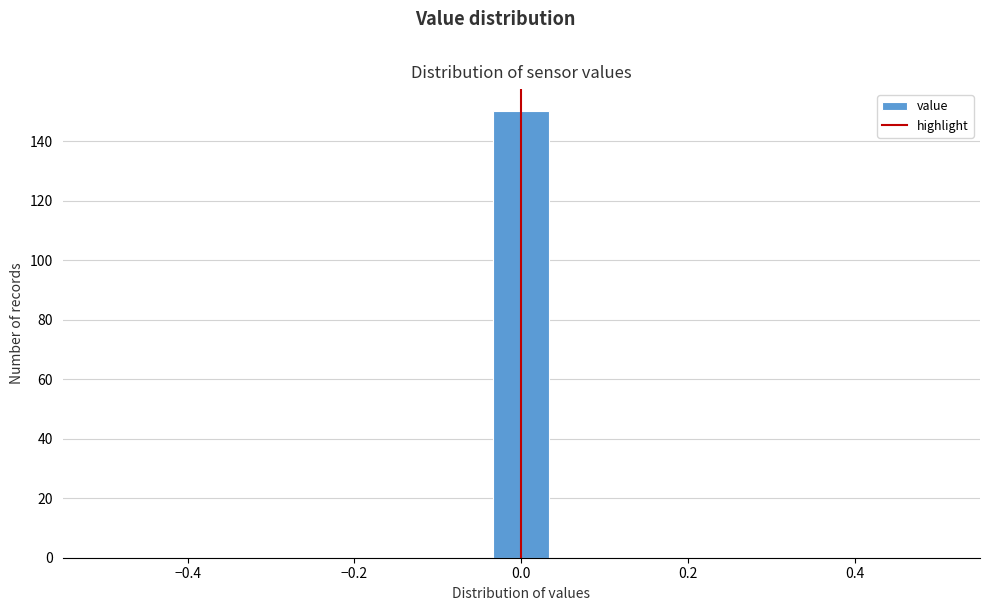

Around what value on the x-axis is the tallest bar? Give the approximate position of its centre, as read against the axis.

0.00